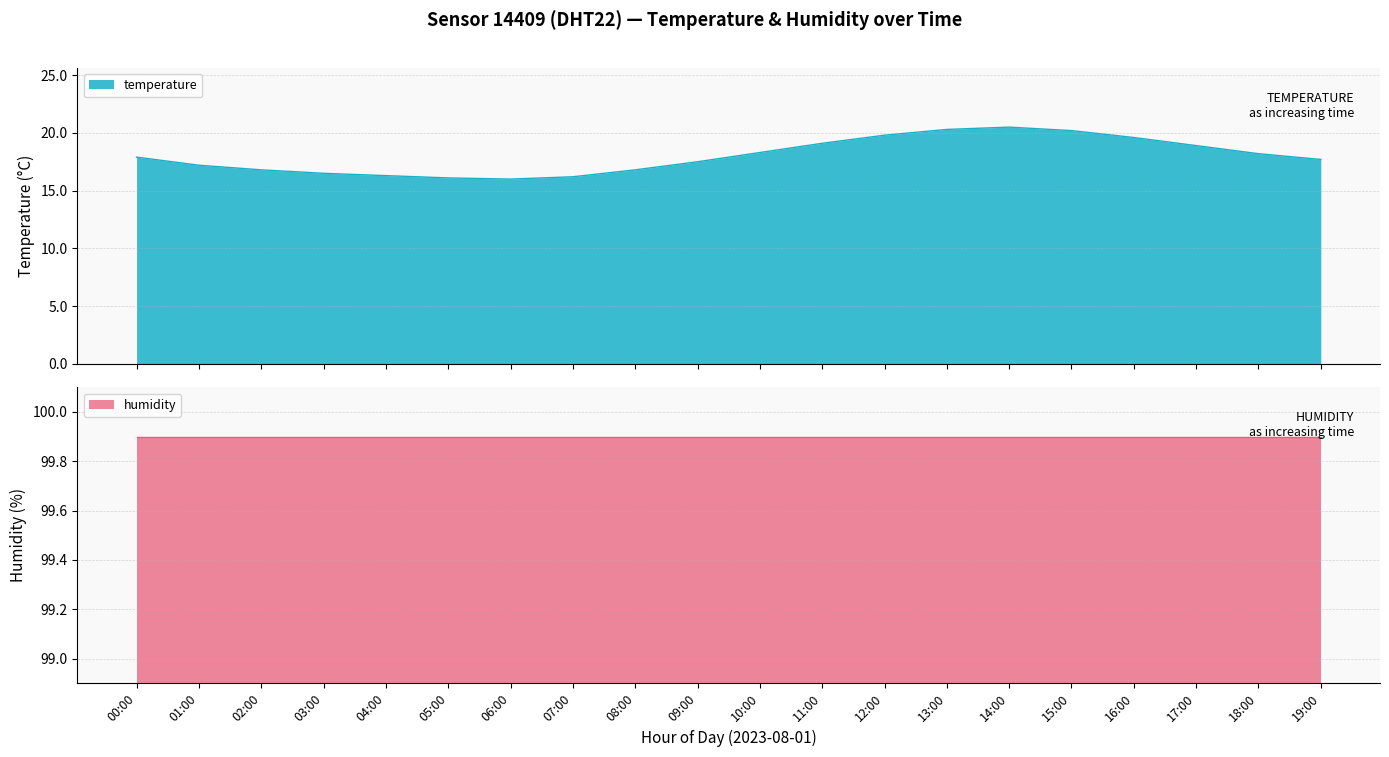

Approximately how many times larger is the value at 07:00 compared to 04:00?

1.0